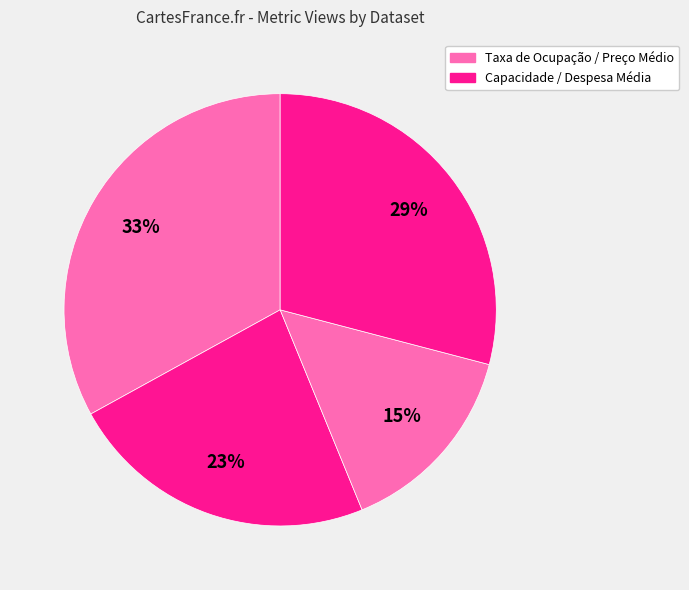

Count the number of slices in the pie.

4